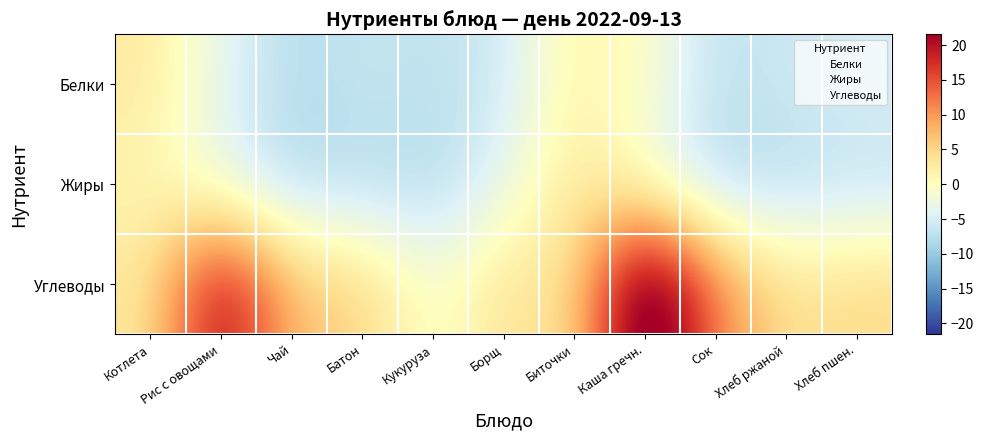

Reading left to right, what are all the values shown in this chart?

Белки: Котлета=2.9	Рис с овощами=-3.4	Чай=-8.0	Батон=-6.2	Кукуруза=-7.0	Борщ=-5.7	Биточки=1.8	Каша гречн.=-0.2	Сок=-7.2	Хлеб ржаной=-5.8	Хлеб пшен.=-5.0
Жиры: Котлета=1.3	Рис с овощами=-3.7	Чай=-8.1	Батон=-7.6	Кукуруза=-8.2	Борщ=-3.7	Биточки=3.9	Каша гречн.=-1.9	Сок=-8.0	Хлеб ржаной=-7.7	Хлеб пшен.=-6.8
Углеводы: Котлета=2.9	Рис с овощами=22.6	Чай=6.8	Батон=5.6	Кукуруза=-1.6	Борщ=4.2	Биточки=3.0	Каша гречн.=30.5	Сок=11.6	Хлеб ржаной=3.8	Хлеб пшен.=4.9